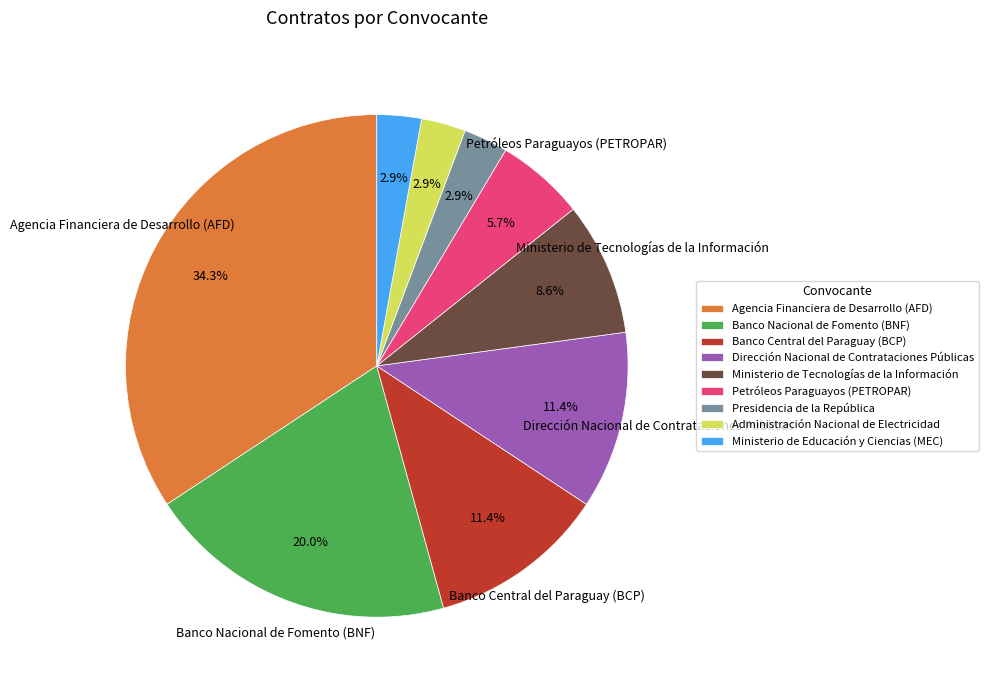

To the nearest percent, what is the difference between the largest and smallest slice percentages?

31%